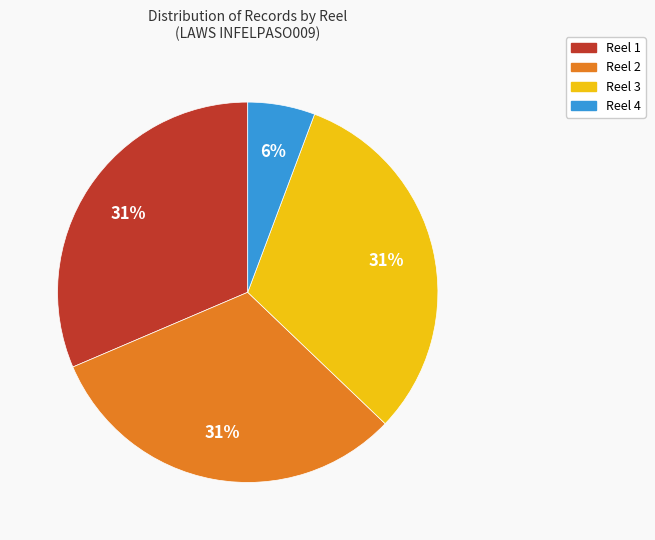

To the nearest percent, what is the combined percentage of Reel 3 and Reel 4?

37%